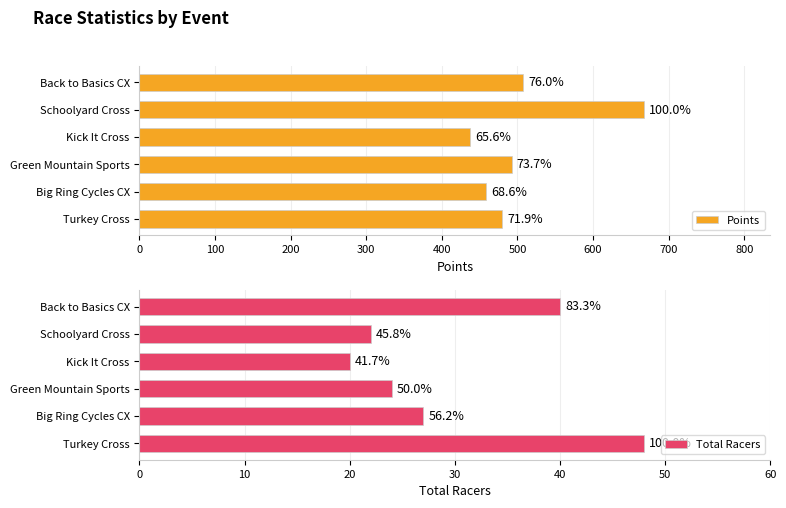

Which series has the widest spread of values?

Points